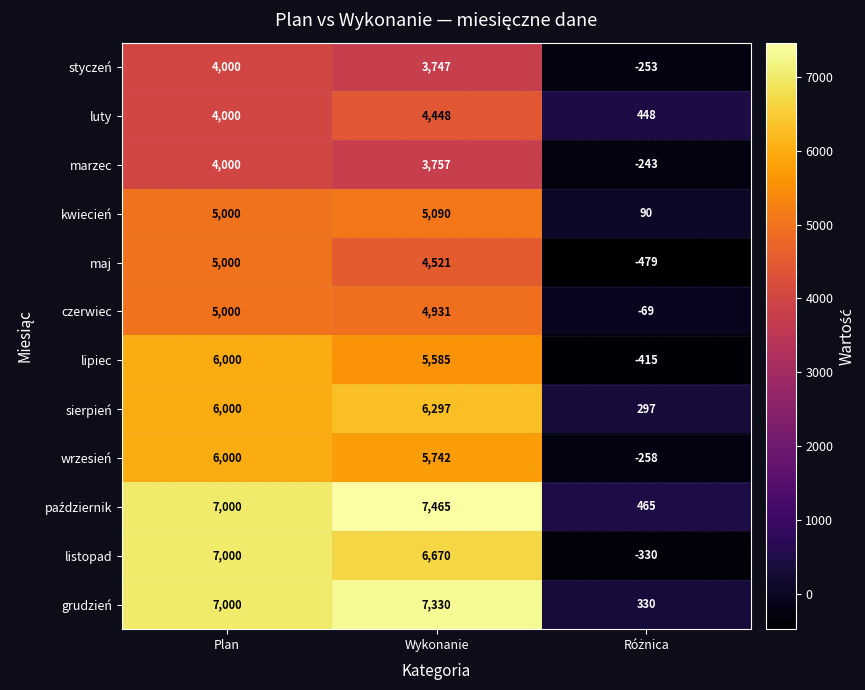

How many data points does each series have?

3